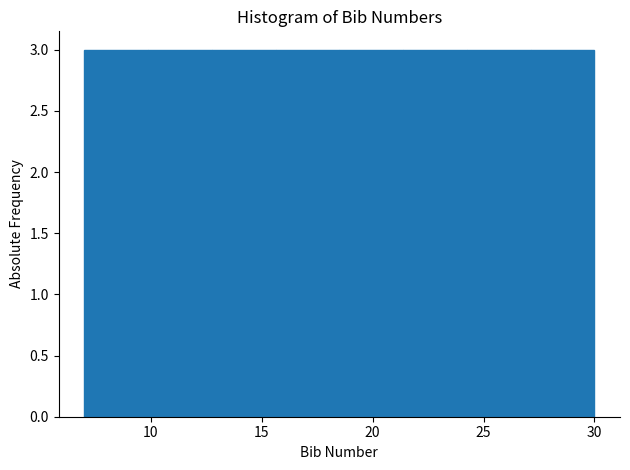

Reading left to right, list every bar in this chart as the range it spans on the x-axis followed by its height. Neither the bar edges nor the heights are printed on the chart, so give them approximately, as read against the axes.

7.0 to 10.0: 3
10.0 to 13.0: 3
13.0 to 15.5: 3
15.5 to 18.5: 3
18.5 to 21.5: 3
21.5 to 24.5: 3
24.5 to 27.0: 3
27.0 to 30.0: 3